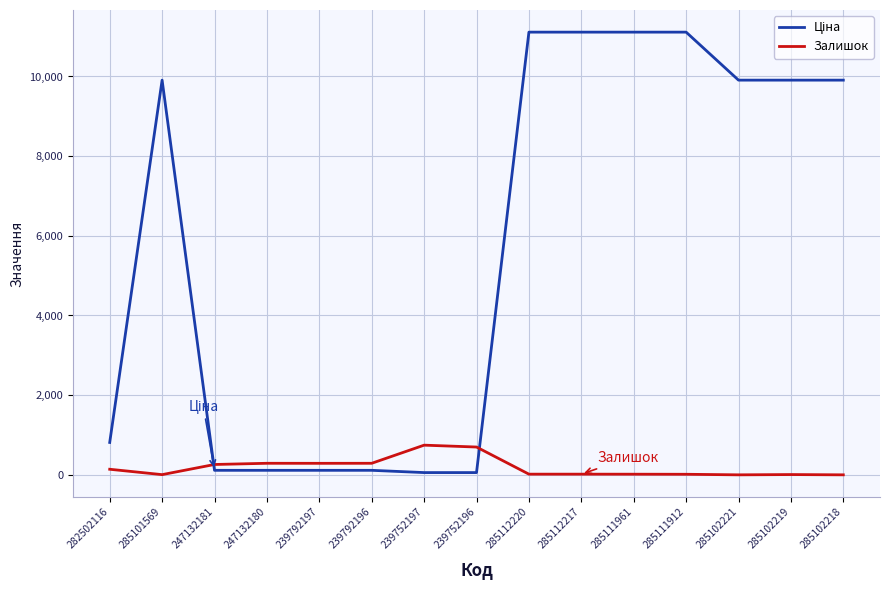

What is the greatest value displayed?

11113.6